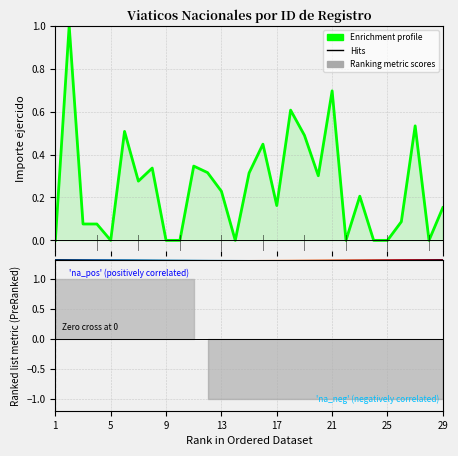

What is the difference between the values at 12 and 21?

0.4